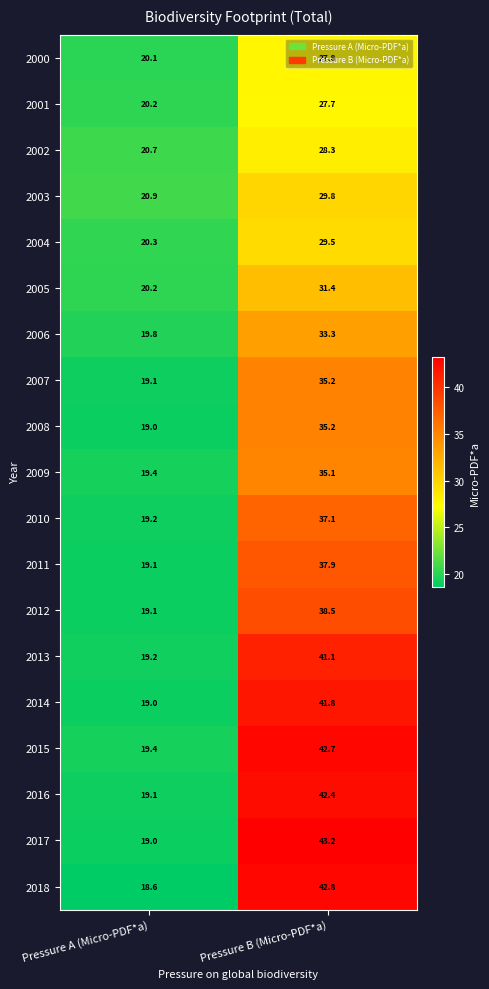

The value of 2009 at Pressure B (Micro-PDF*a) is 35.1. True or false?

True